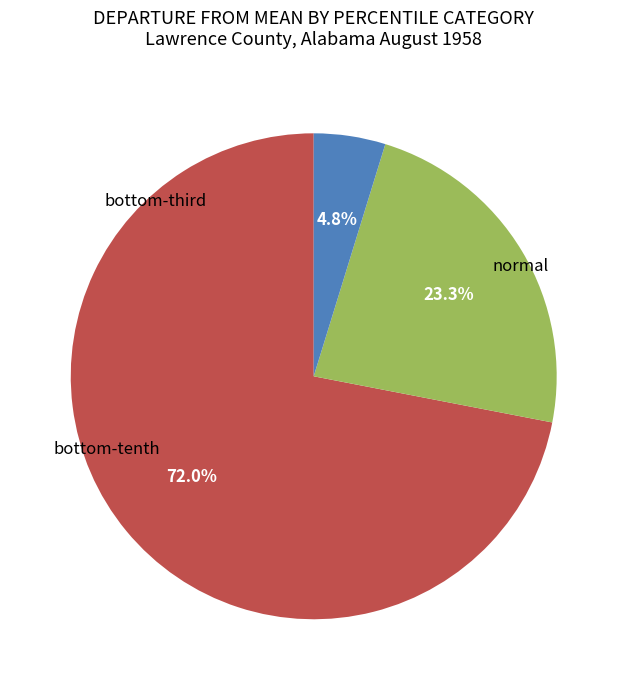

Is there a majority slice in this chart?

Yes